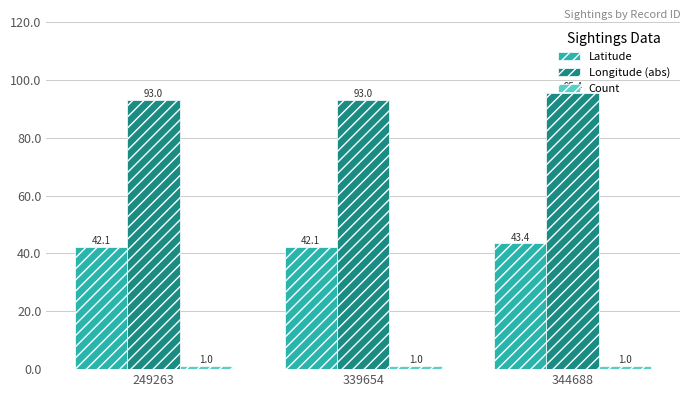

What is the spread (max minus min) of values at 344688?

94.4